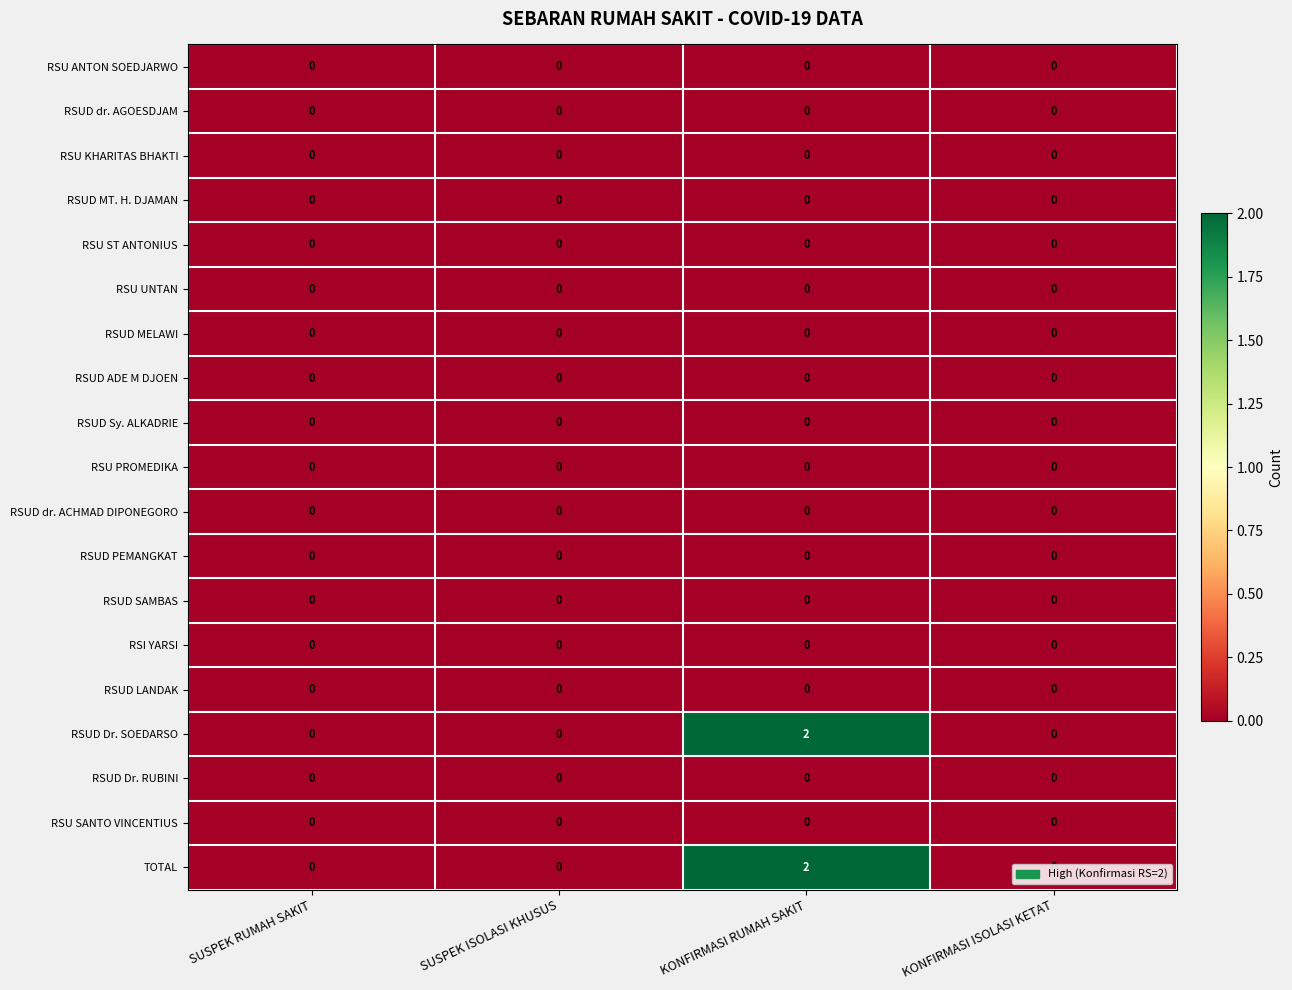

At which category is the sum across all series the highest?

KONFIRMASI RUMAH SAKIT